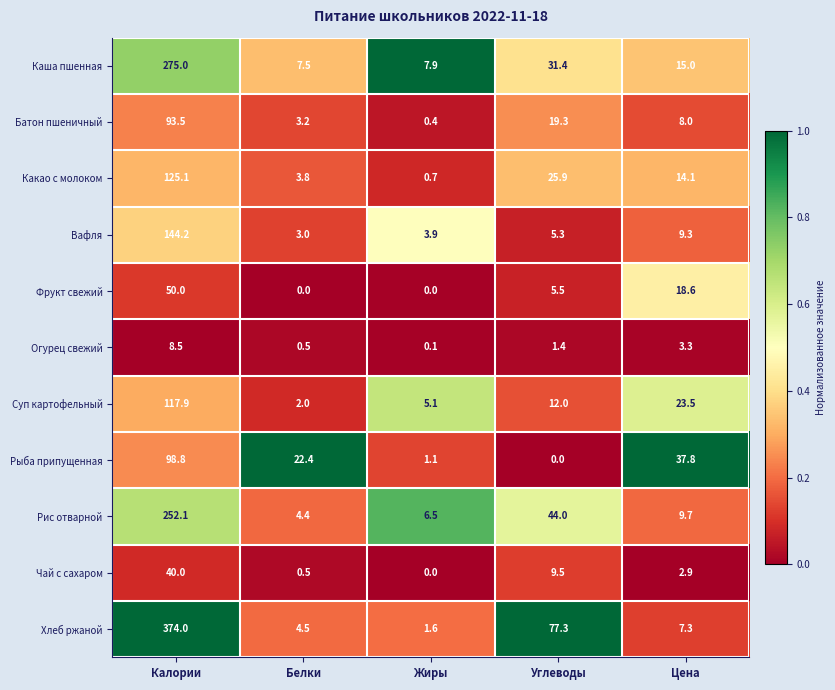

Where does the Вафля series first go above 5?

Калории